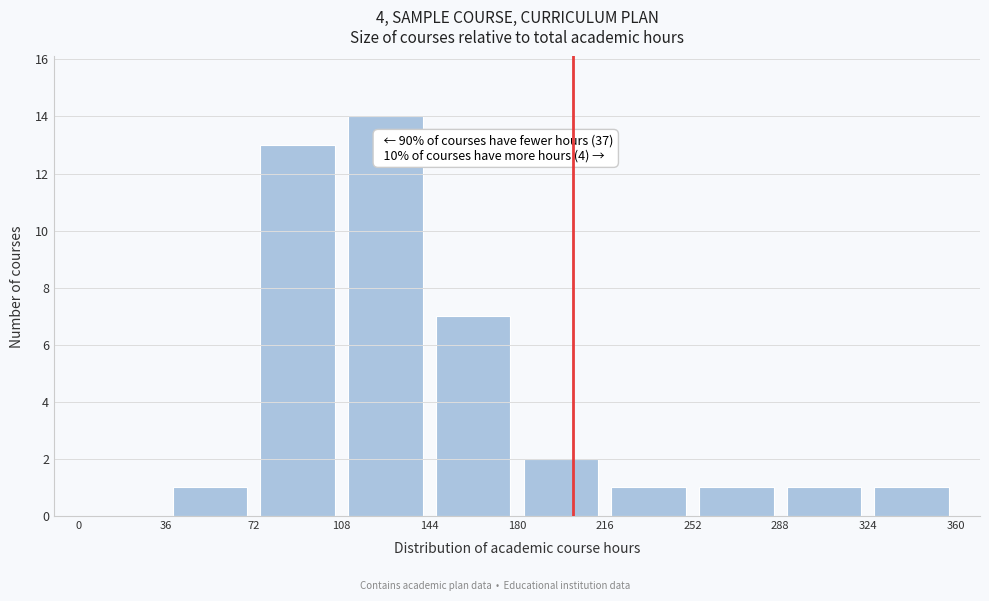

Over which range of the x-axis is the bar tallest?

108 to 144